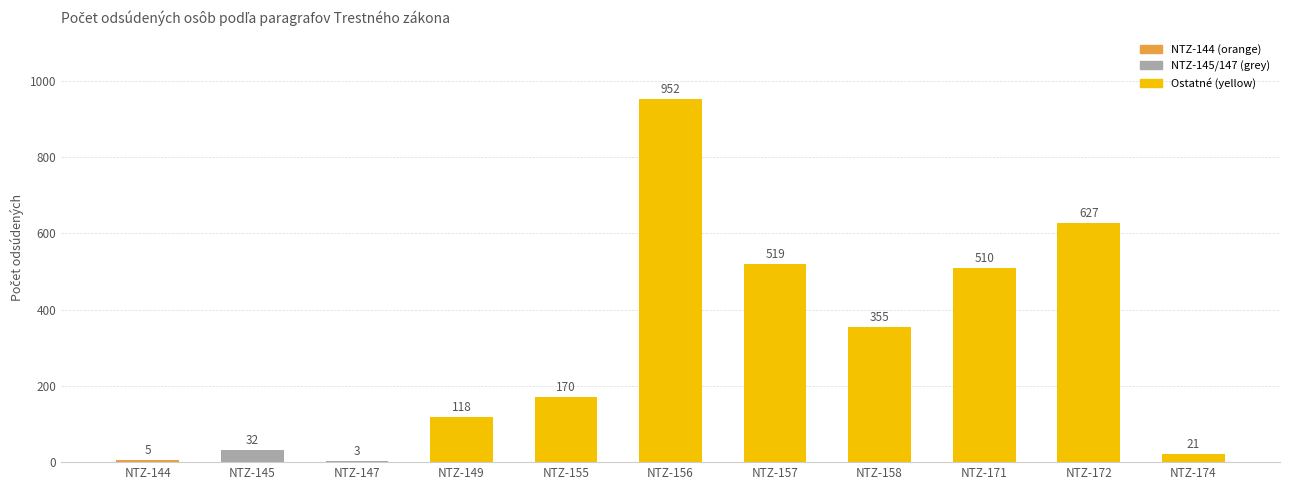

Reading left to right, what are all the values shown in this chart?

5	32	3	118	170	952	519	355	510	627	21